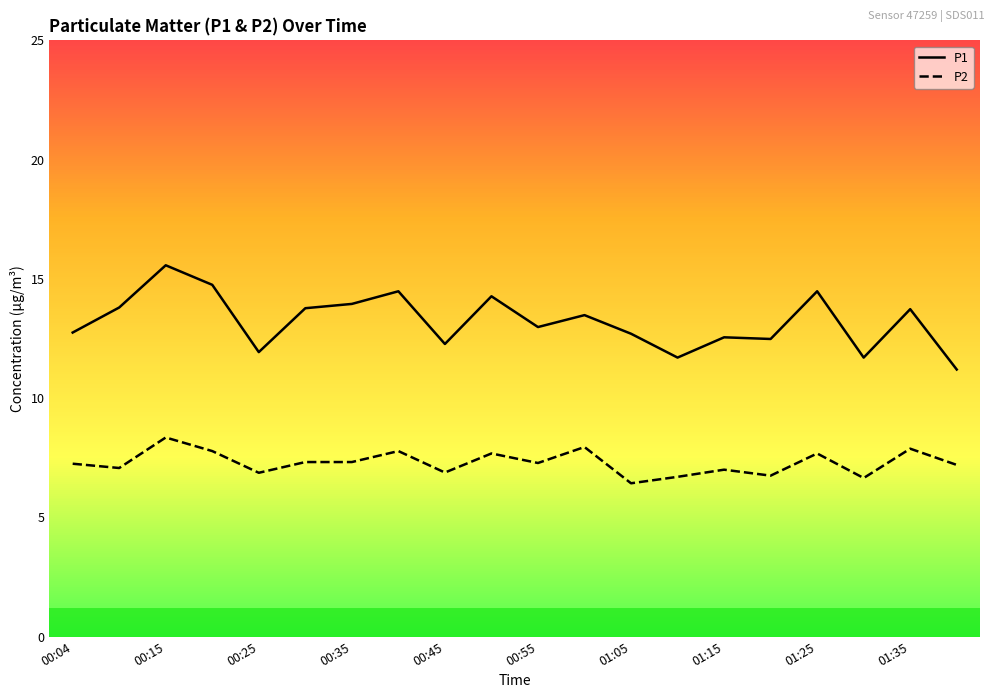

True or false: P1 has more than 2 points higher than both neighbors.

True